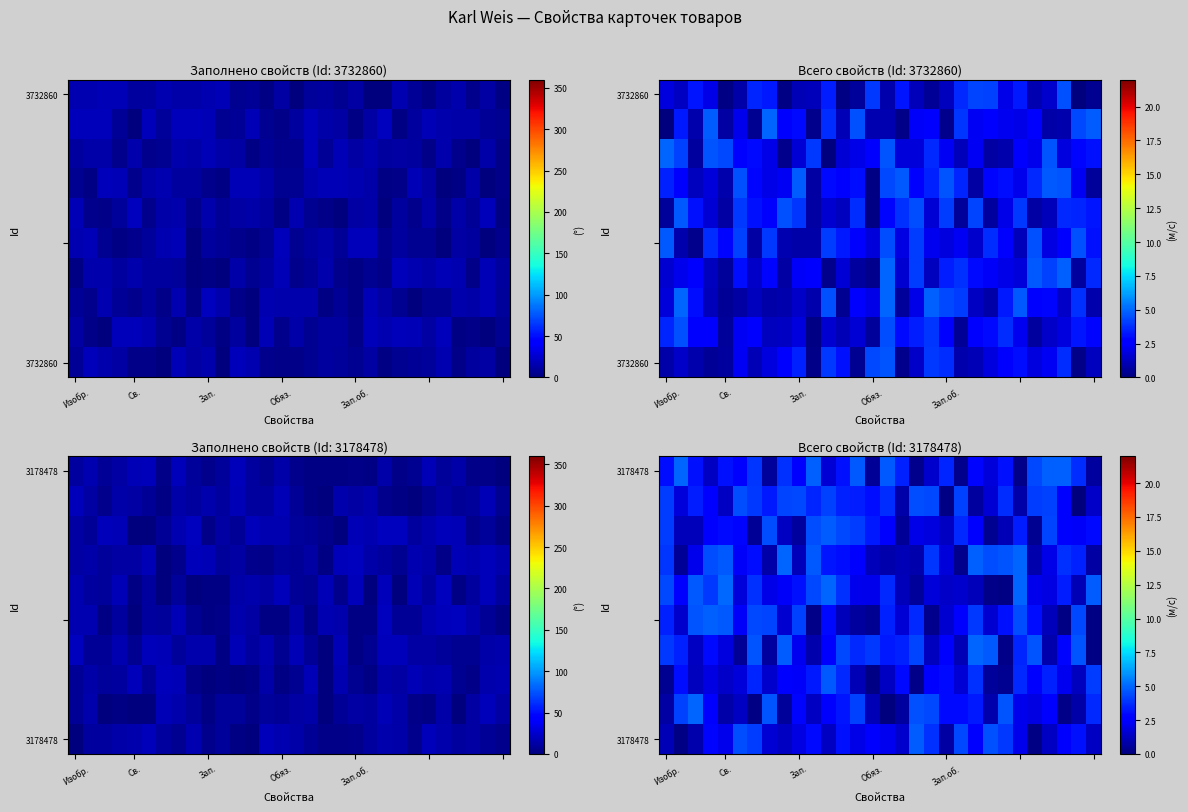

At how many categories does at least one series exceed 3?

30